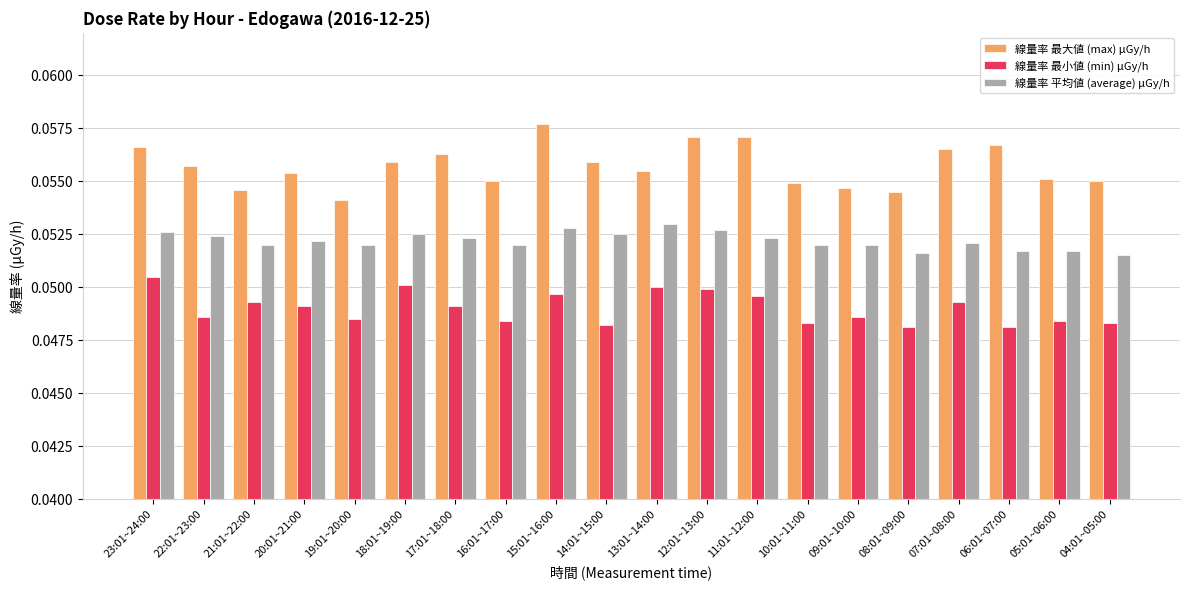

Does the chart contain stacked bars?

No